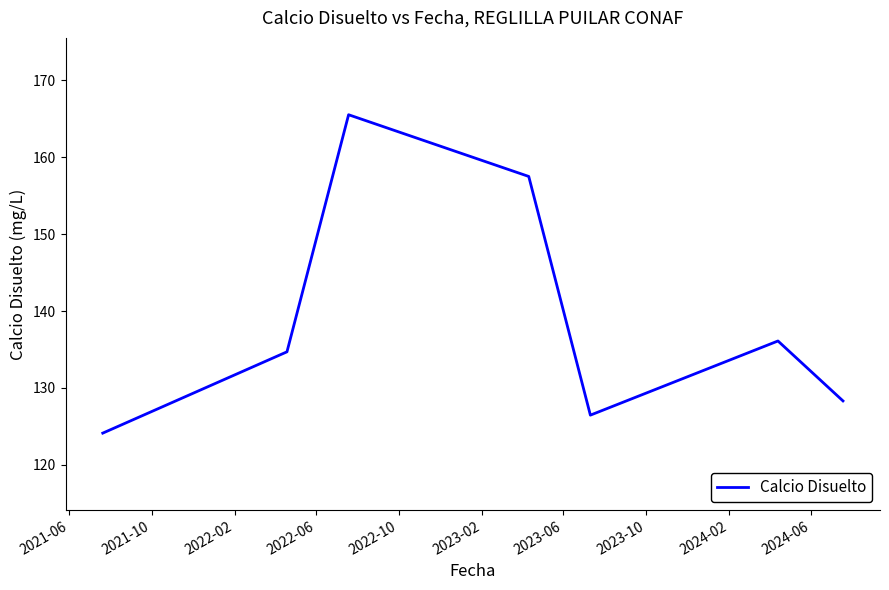

What is the maximum value shown in the chart?

165.5